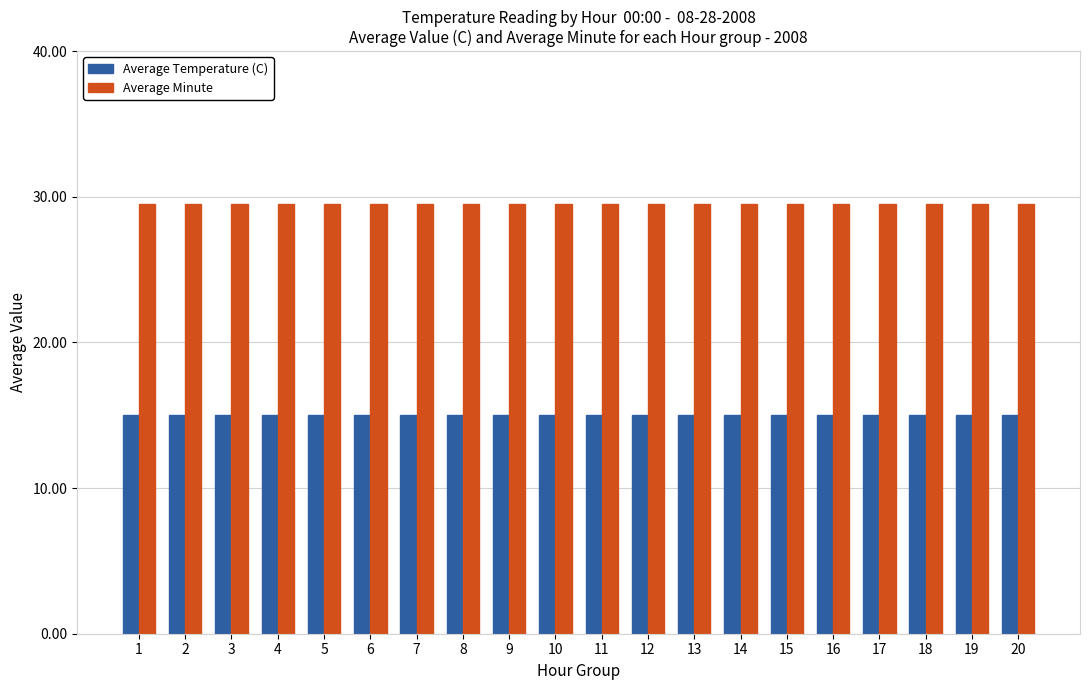

Which series has the largest total across all categories?

Average Minute